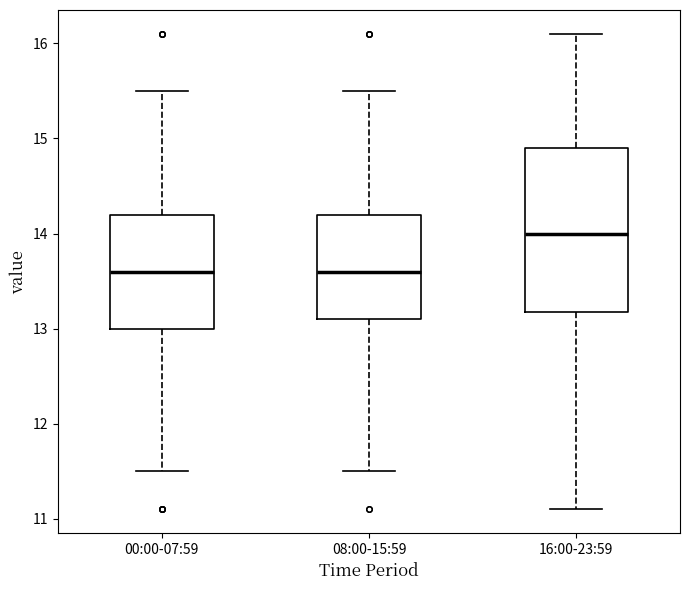

Which box is the tallest, from its lower edge to its upper edge?

16:00-23:59